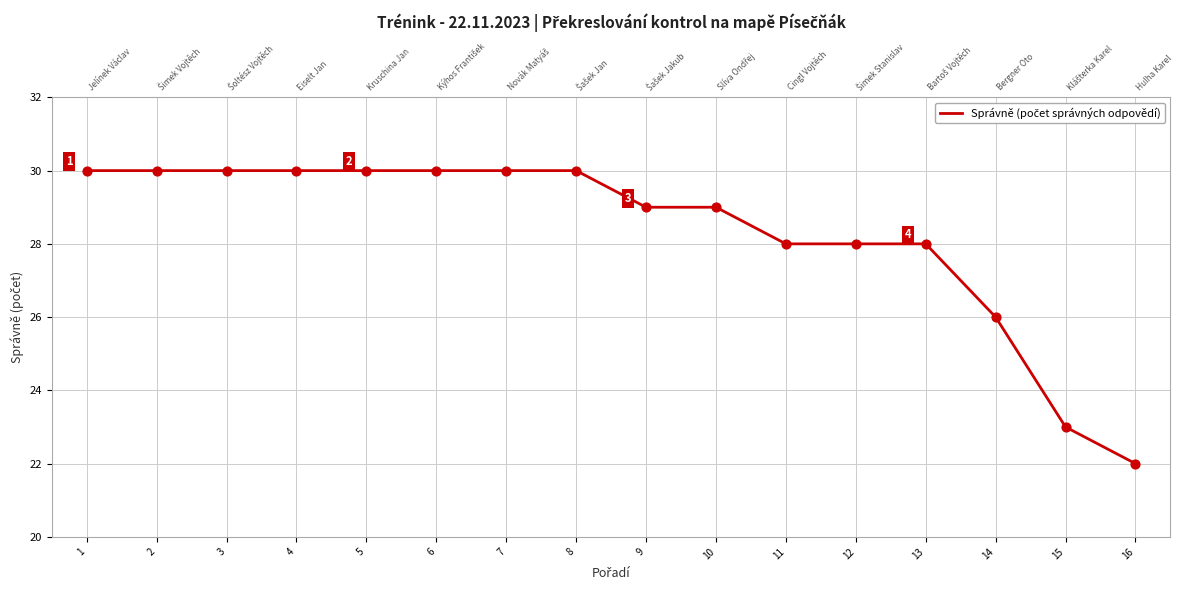

What is the ratio of the value at 7 to the value at 12?

1.1